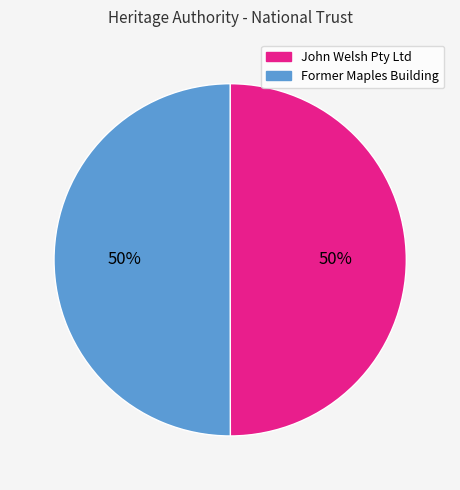

To the nearest percent, what portion does Former Maples Building represent?

50%